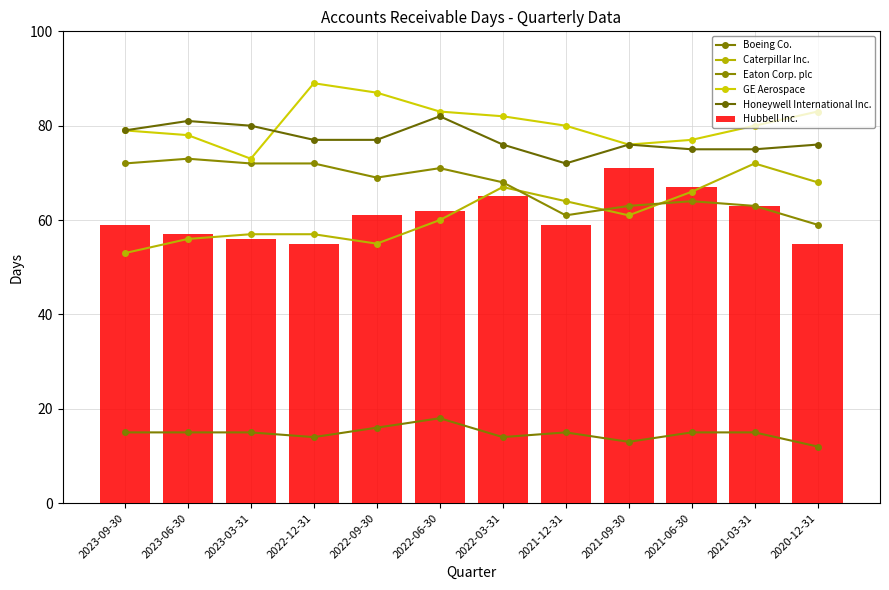

List the series in order of their peak value, lowest first.

Boeing Co., Hubbell Inc., Caterpillar Inc., Eaton Corp. plc, Honeywell International Inc., GE Aerospace